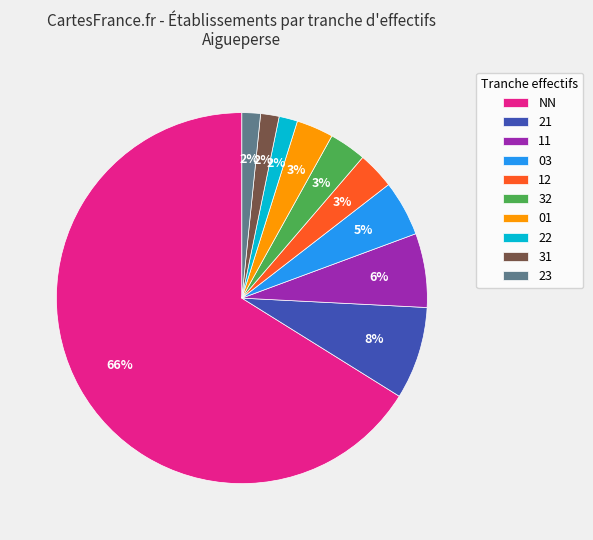

What is the largest slice in the pie chart?

NN